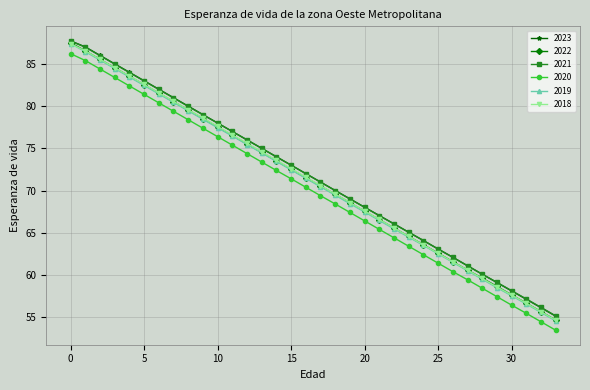

What is the value of the 2023 point at the 4th from the left?

85.0